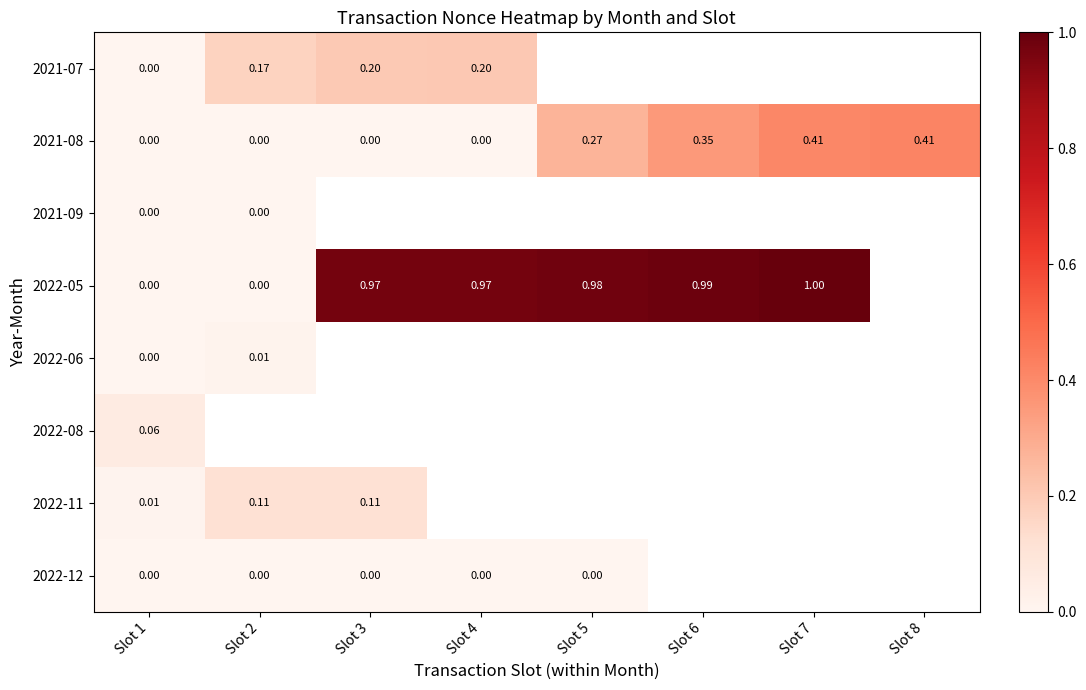

The 2021-08 series shows 0.2 at Slot 8. True or false?

False